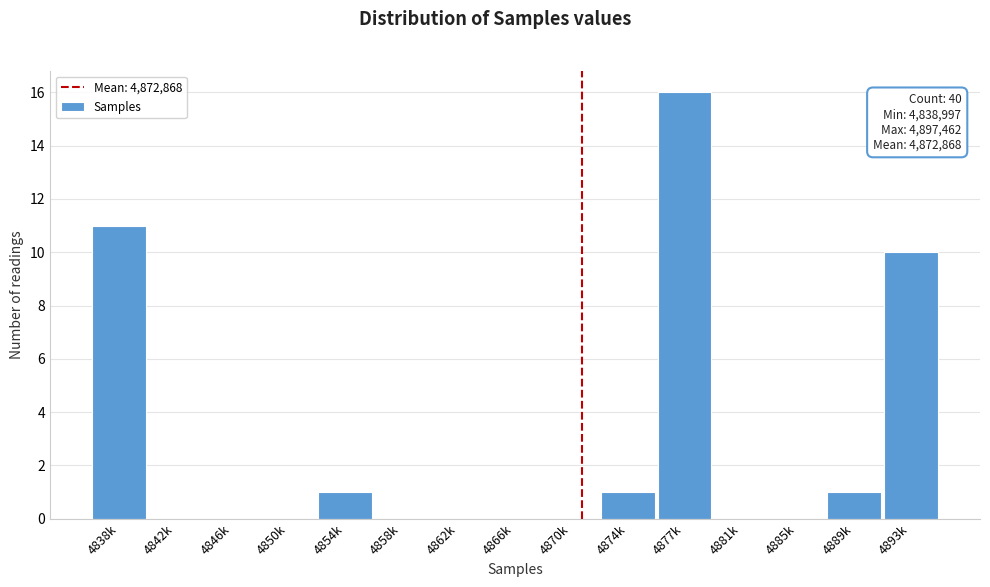

Reading left to right, transcribe all the data shown in this chart.

4838k=11	4842k=0	4846k=0	4850k=0	4854k=1	4858k=0	4862k=0	4866k=0	4870k=0	4874k=1	4877k=16	4881k=0	4885k=0	4889k=1	4893k=10